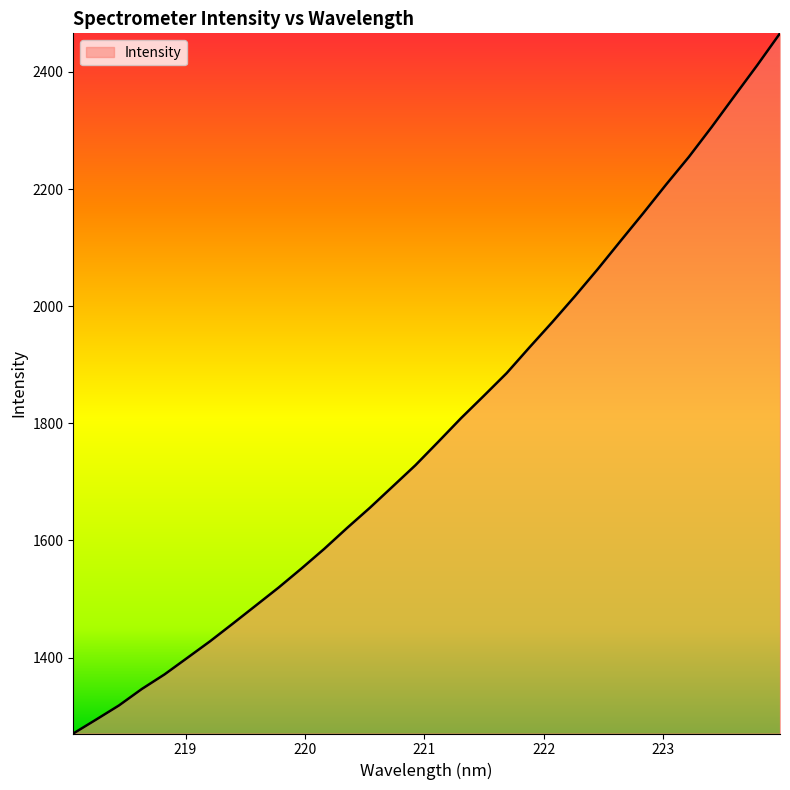

What is the maximum value shown in the chart?

2466.0